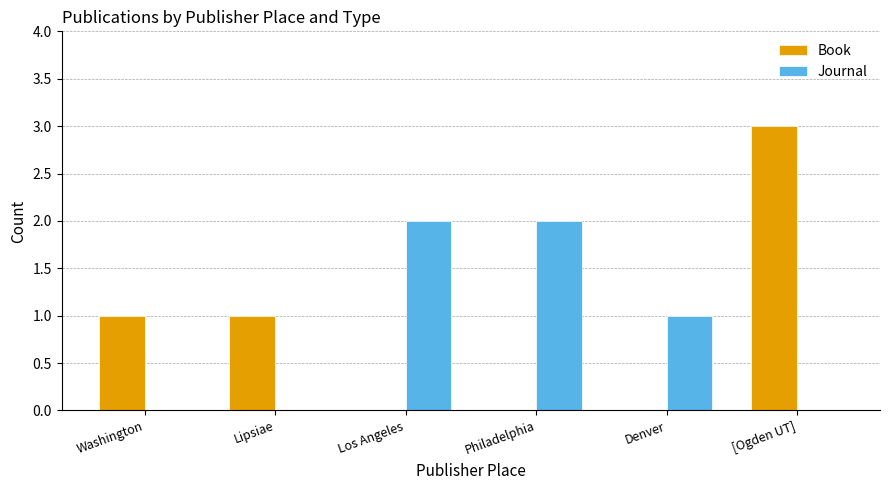

Which series changed the most between Lipsiae and Los Angeles?

Journal